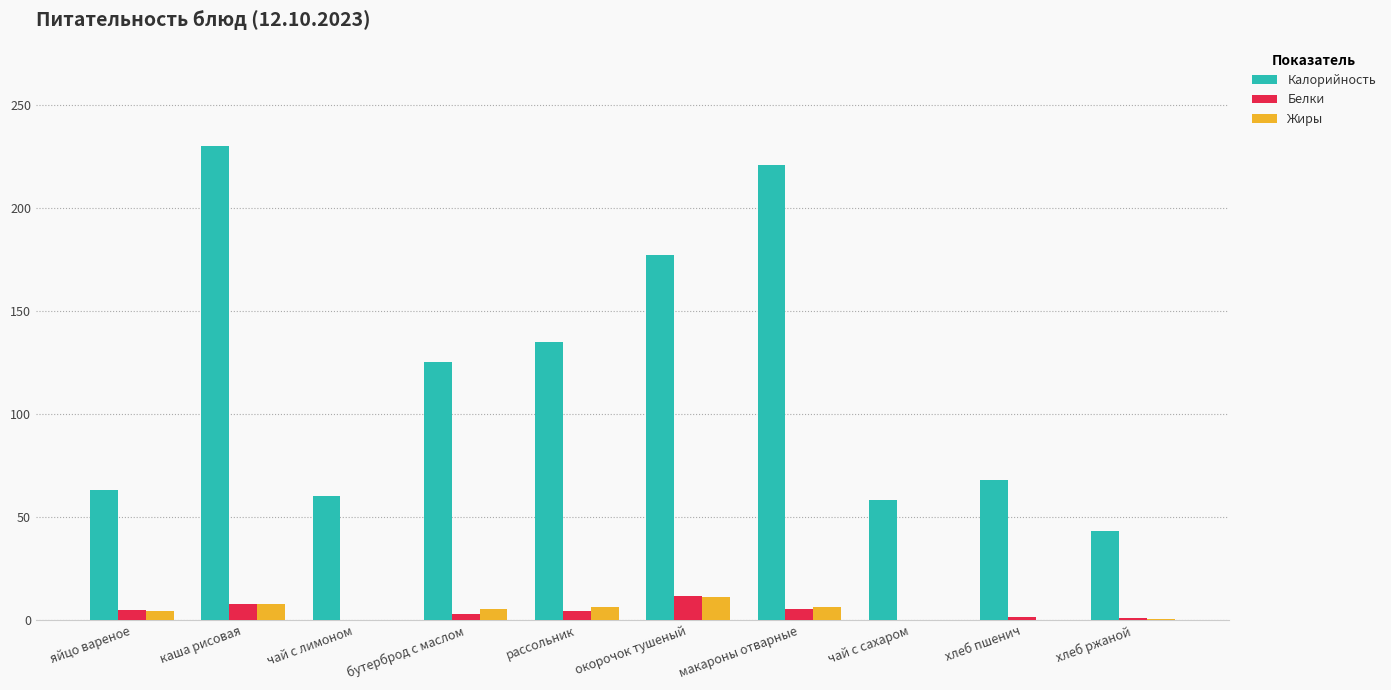

How many distinct data groups are displayed?

3